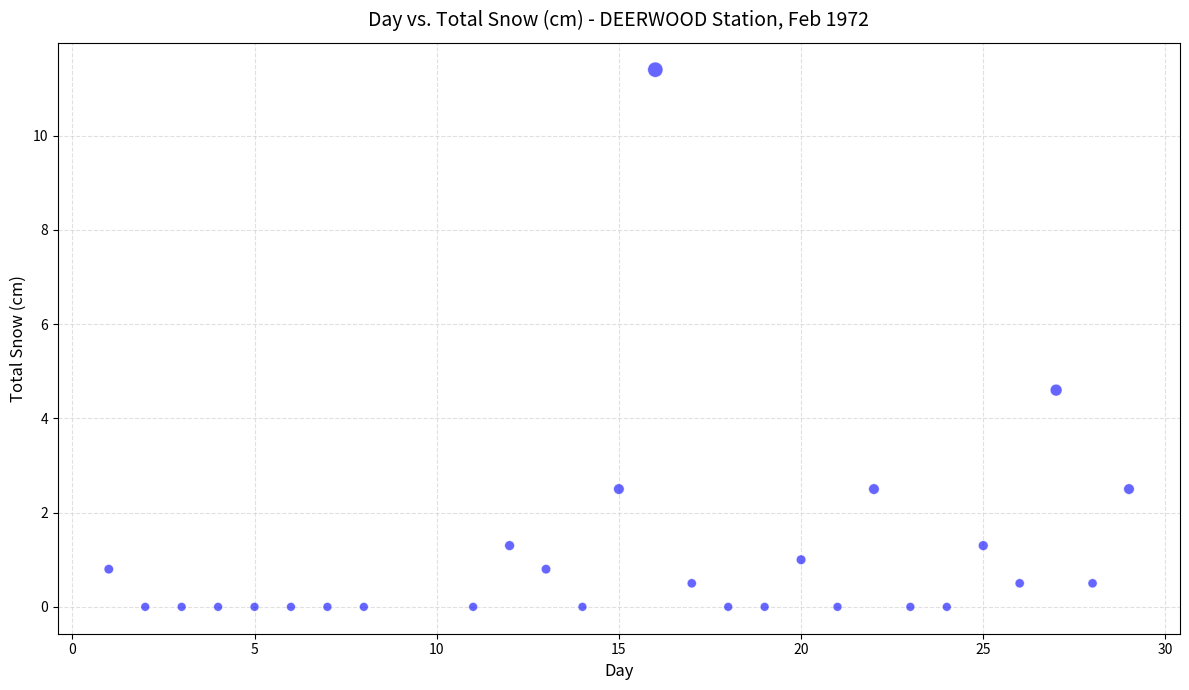

What Y value in the scatter plot is closest to 5?

4.6